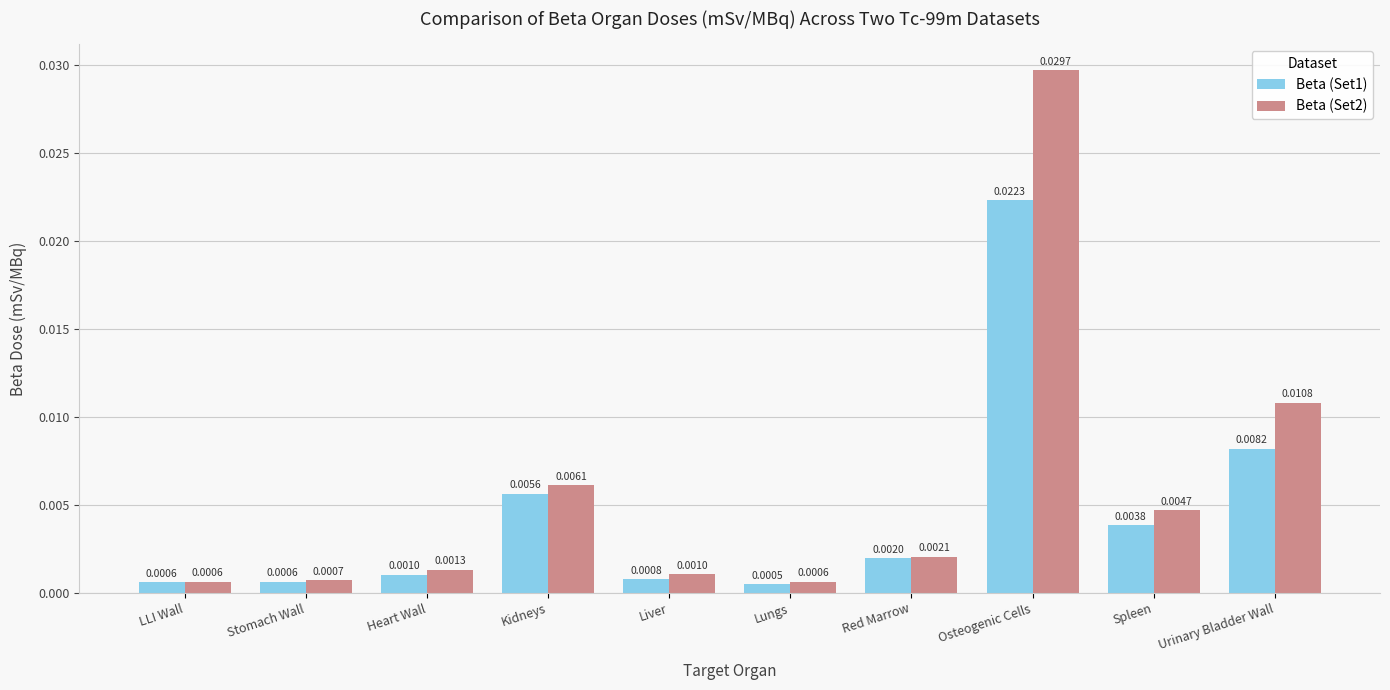

Which series has the largest range (max minus min)?

Beta (Set2)